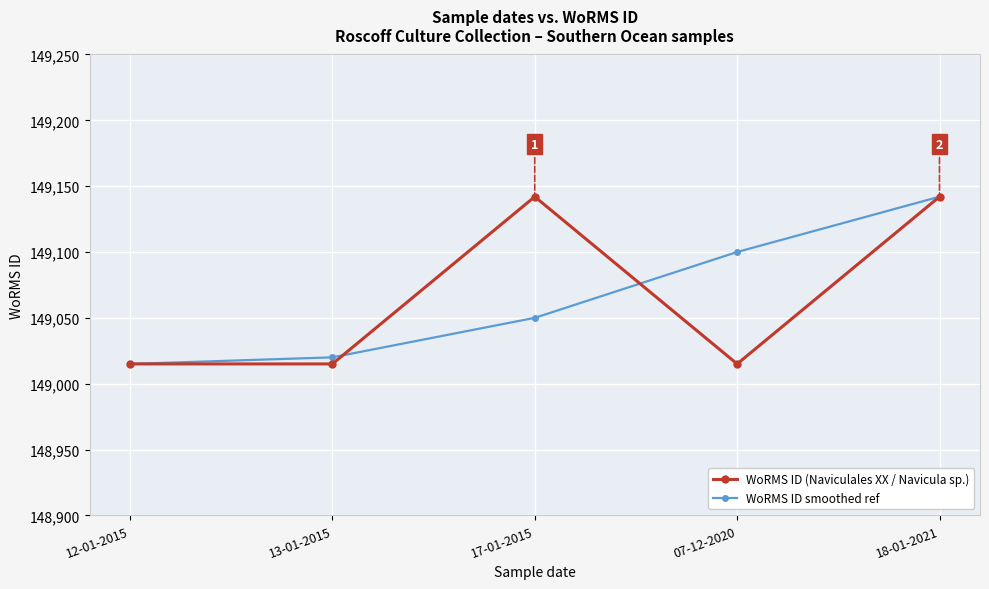

What is the minimum value shown in the chart?

149015